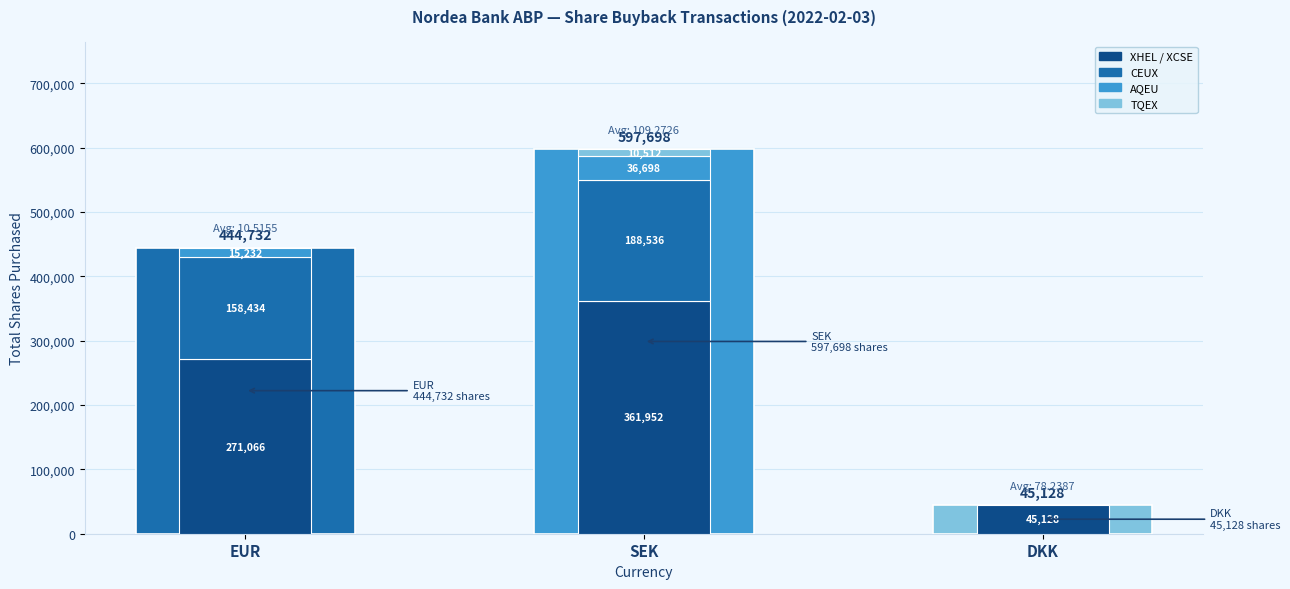

What position from the left is EUR?

1